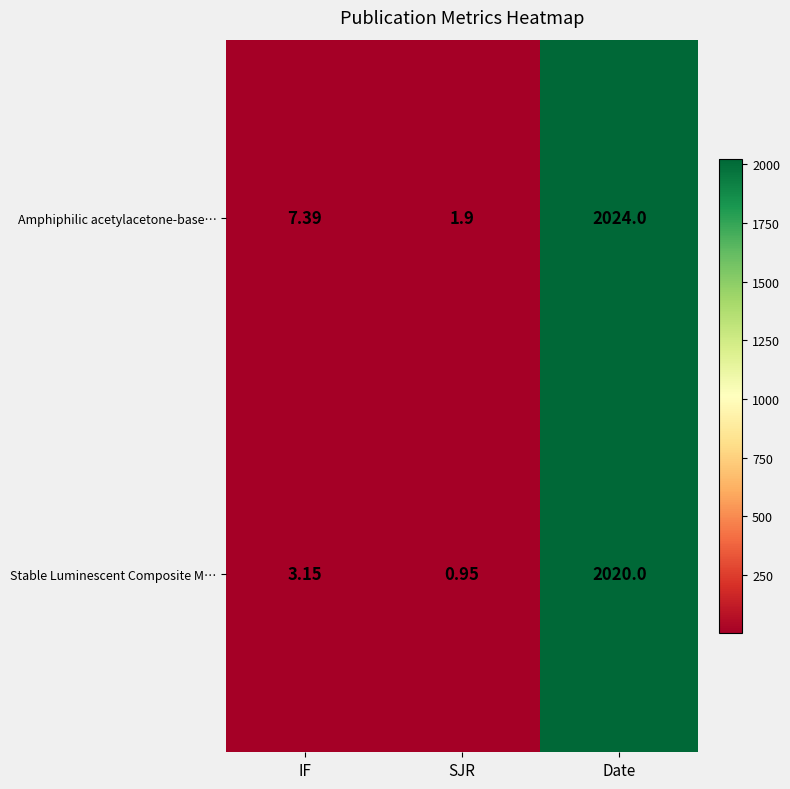

Rank the series at SJR from highest to lowest value.

Amphiphilic acetylacetone-base…, Stable Luminescent Composite M…